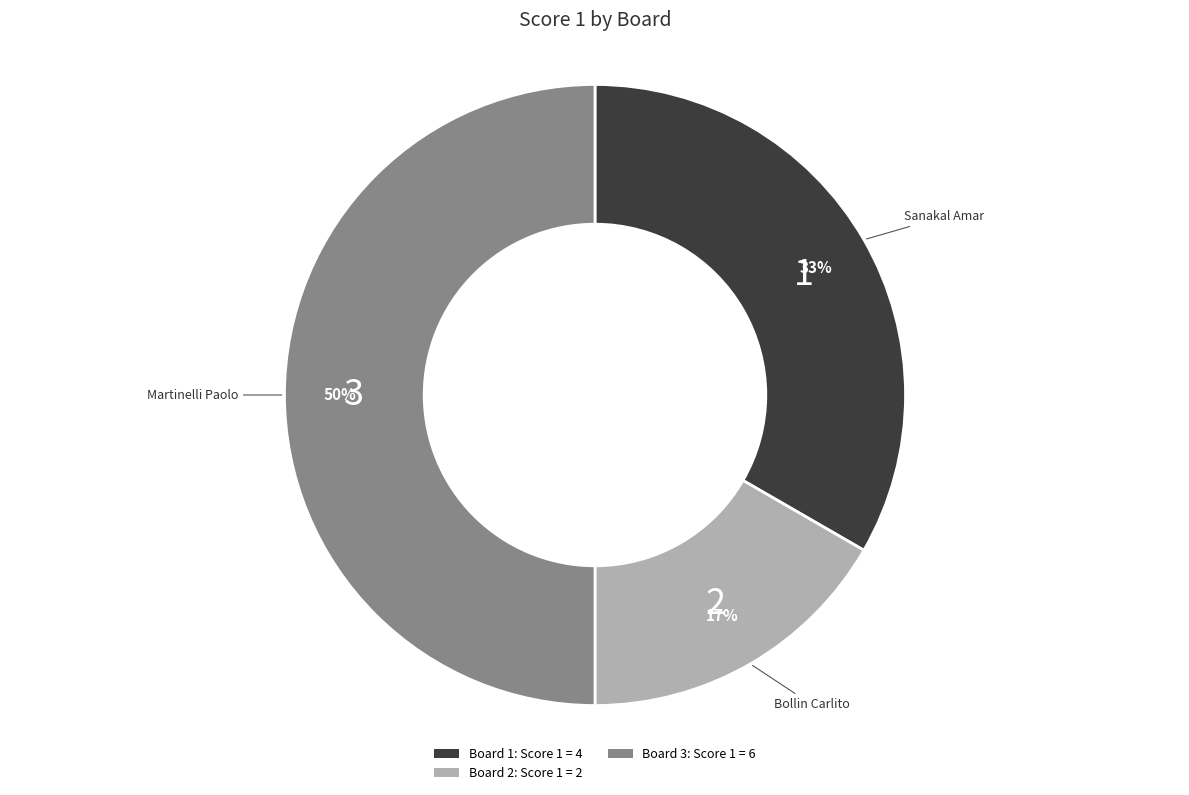

Which has a higher value, Board 3: Score 1 = 6 or Board 1: Score 1 = 4?

Board 3: Score 1 = 6